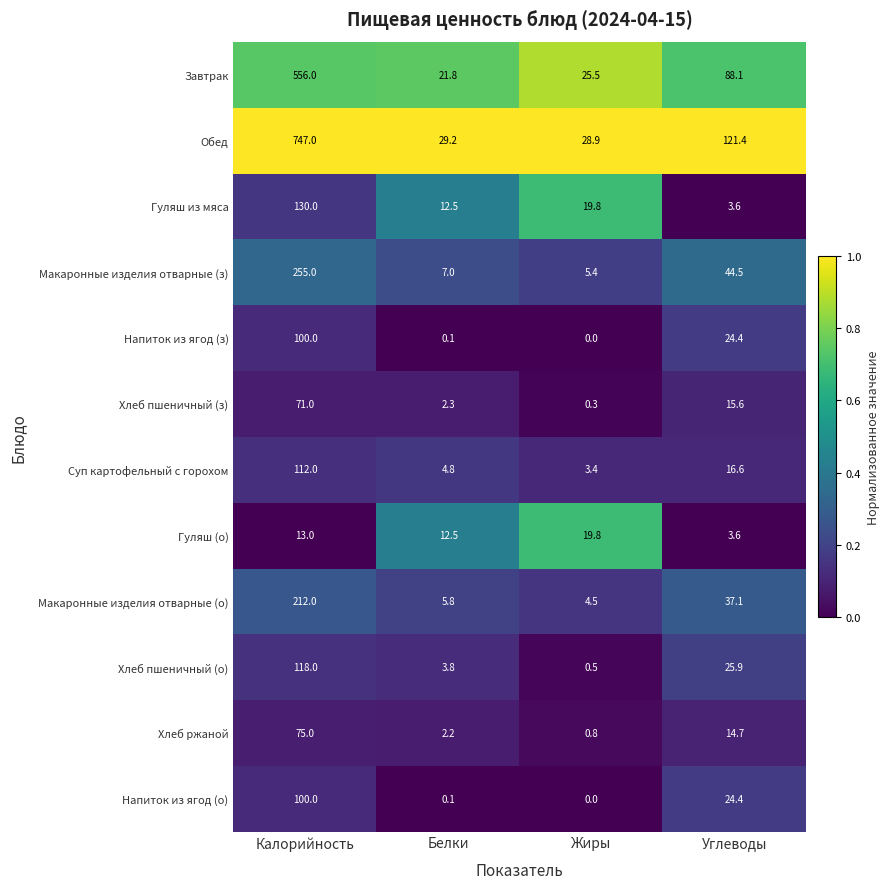

Which category has the lowest value across all series?

Жиры